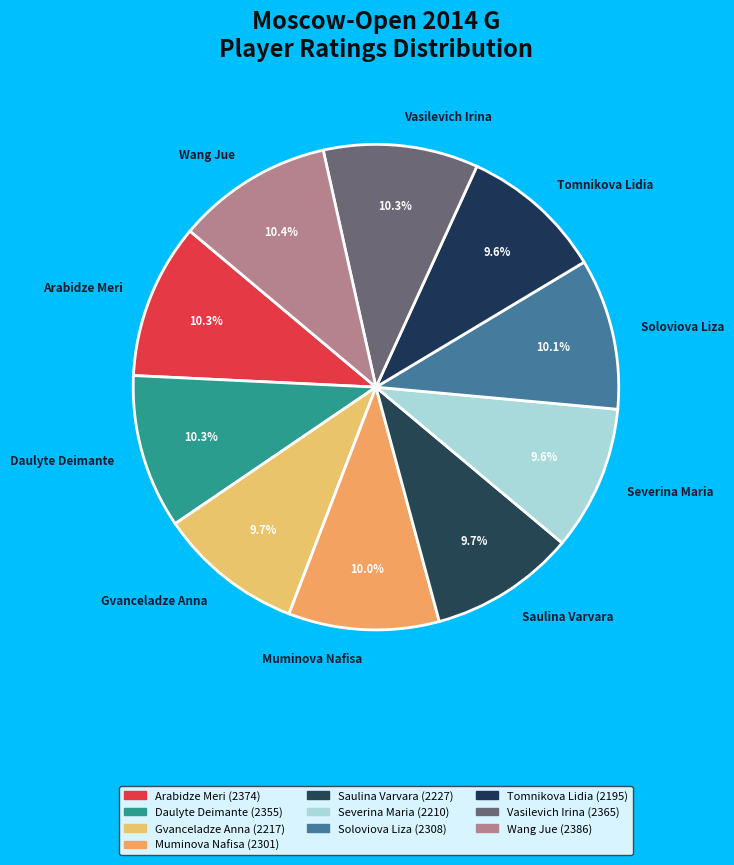

Does any single category account for the majority?

No